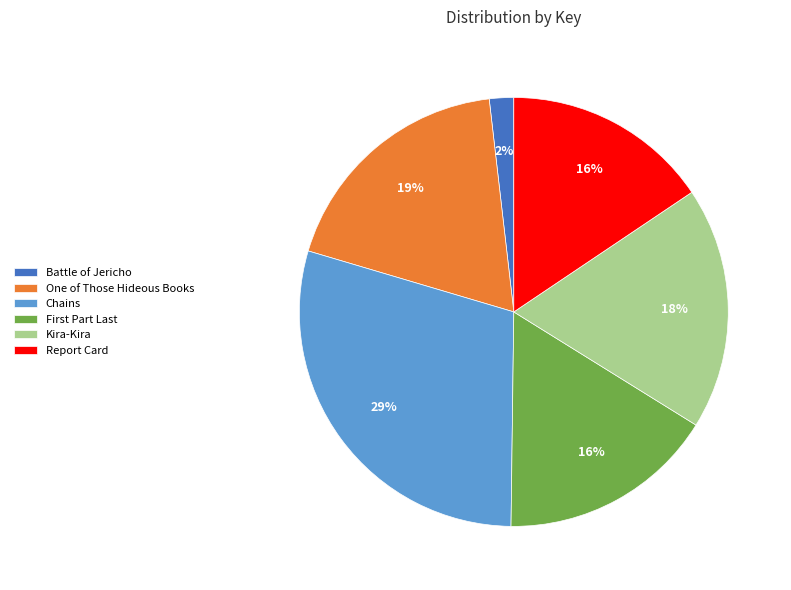

Which category has the smallest portion of the pie?

Battle of Jericho